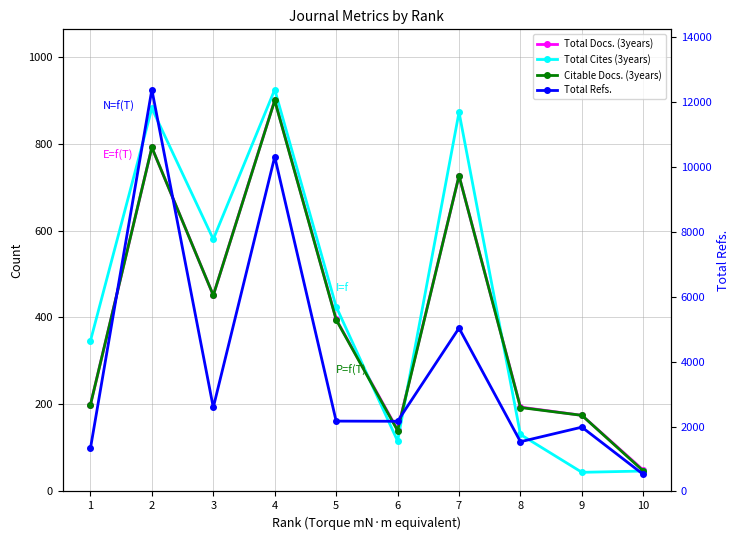

Which label corresponds to the largest value in the chart?

2